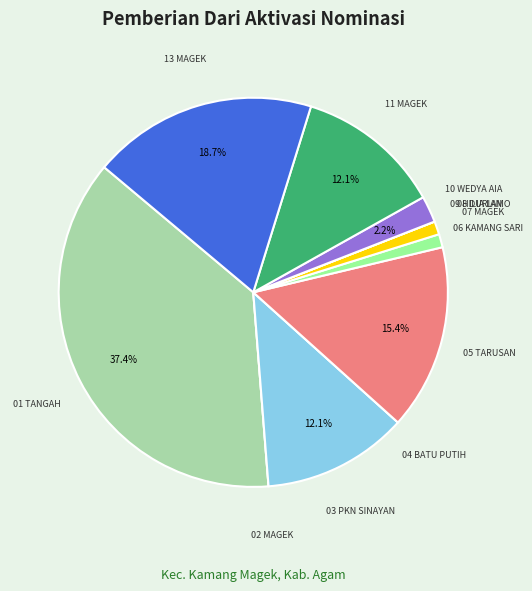

Does 13 MAGEK represent more than half of the total?

No